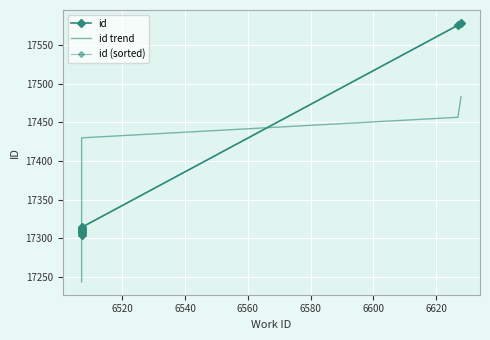

Which series has the largest total across all categories?

id